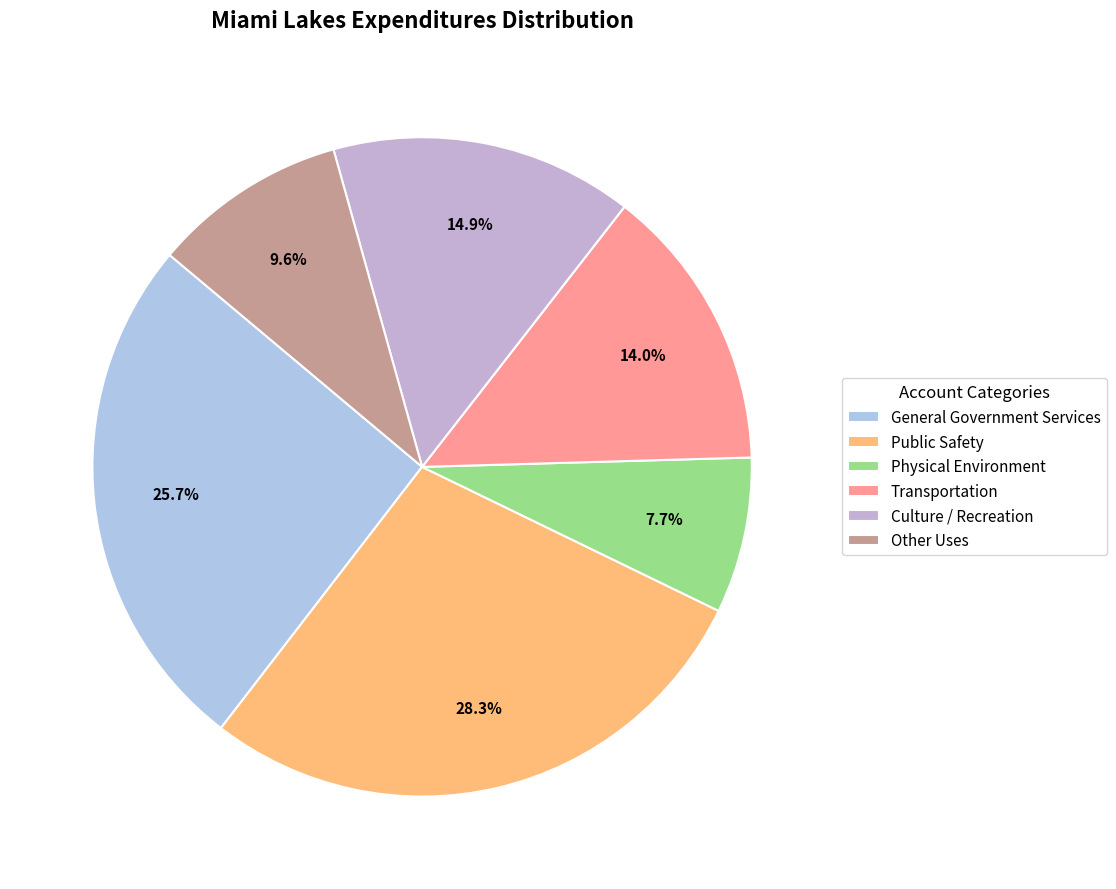

To the nearest percent, what is the difference between the Other Uses and Public Safety slice percentages?

19%